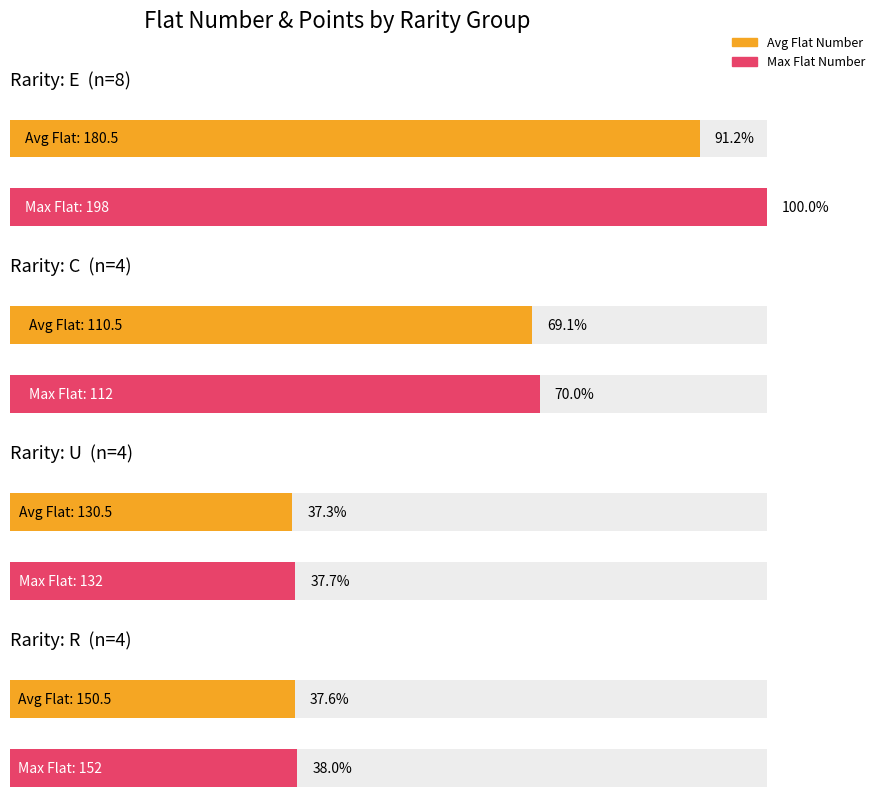

Which category has the highest value in the Flat series?

E-198